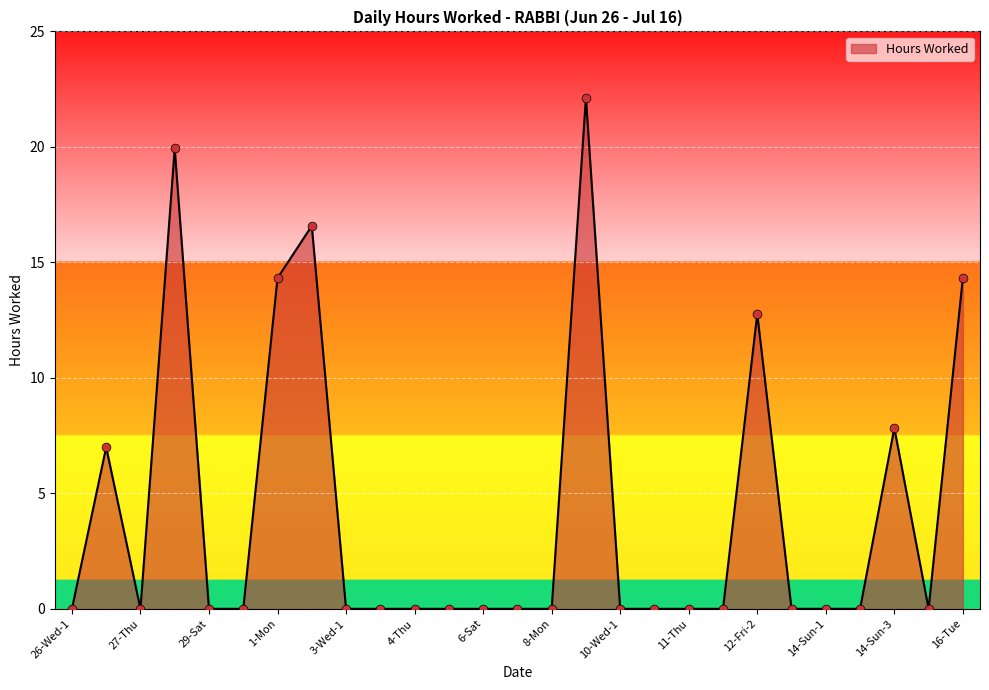

What is the maximum value shown in the chart?

22.1